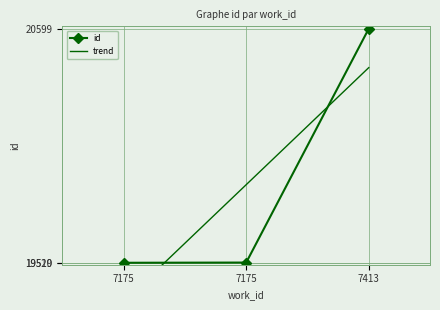

How many data points in trend are above 19879?

2